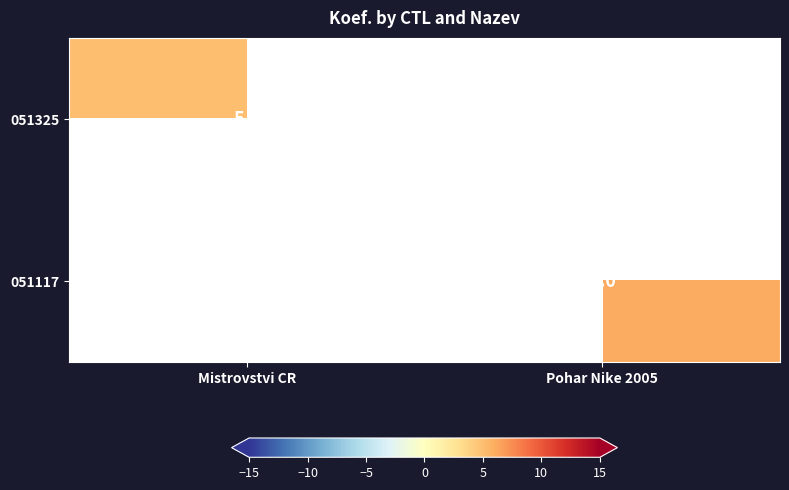

Which has a higher value, Mistrovstvi CR or Pohar Nike 2005?

Pohar Nike 2005